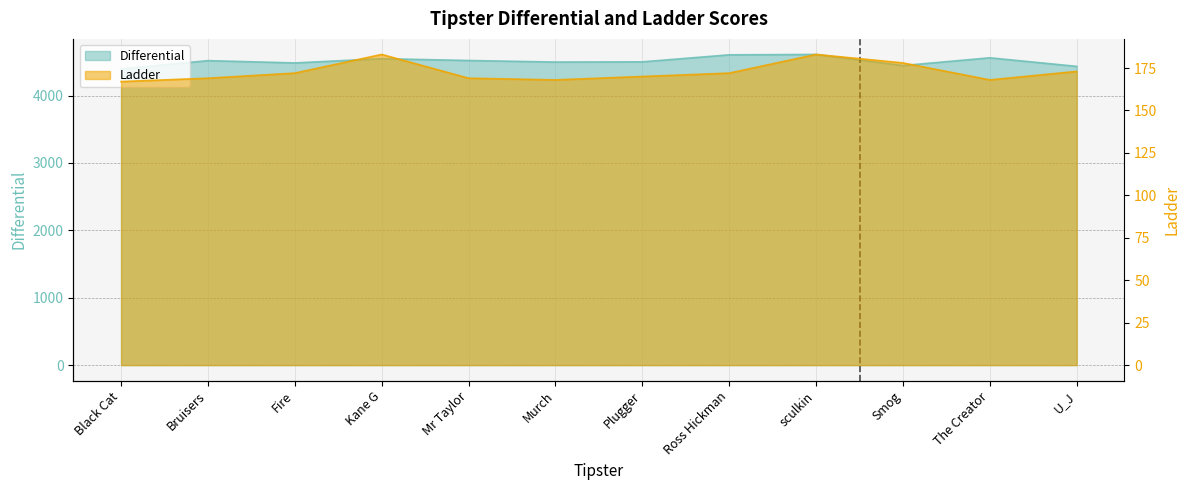

What value does the Ladder series have at The Creator, to the nearest 5?

170